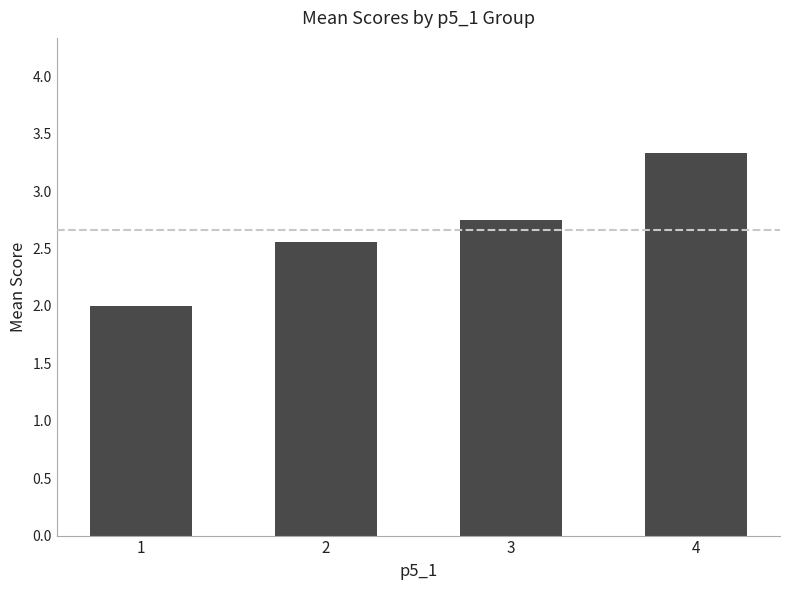

Is it true that the value at 4 is 2.2?

False